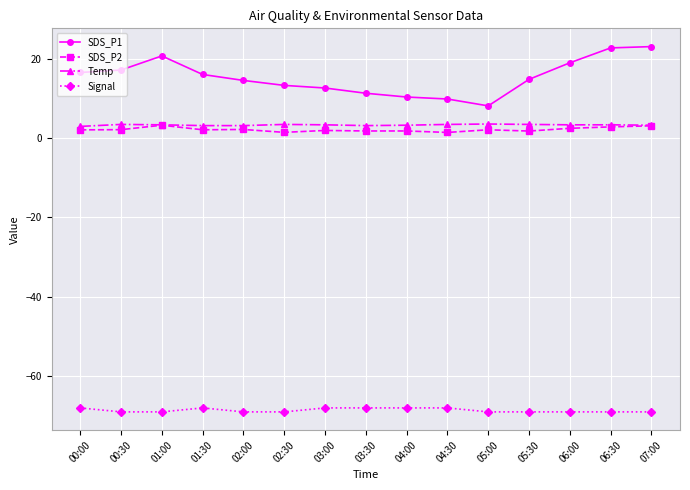

What is the sum of the SDS_P1 values at 06:00 and 00:30?

36.0